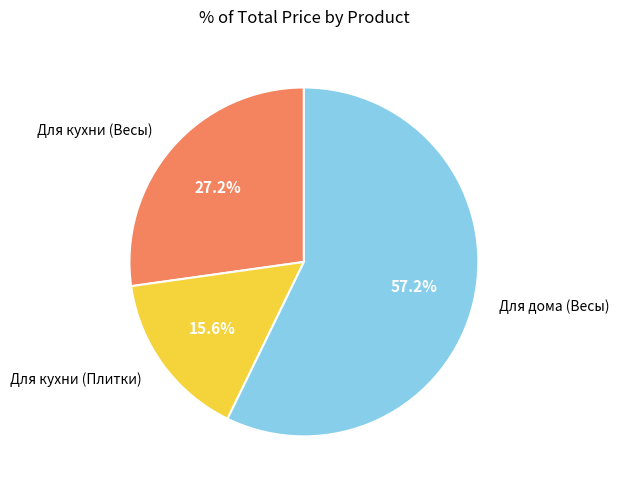

Does any single category account for the majority?

Yes